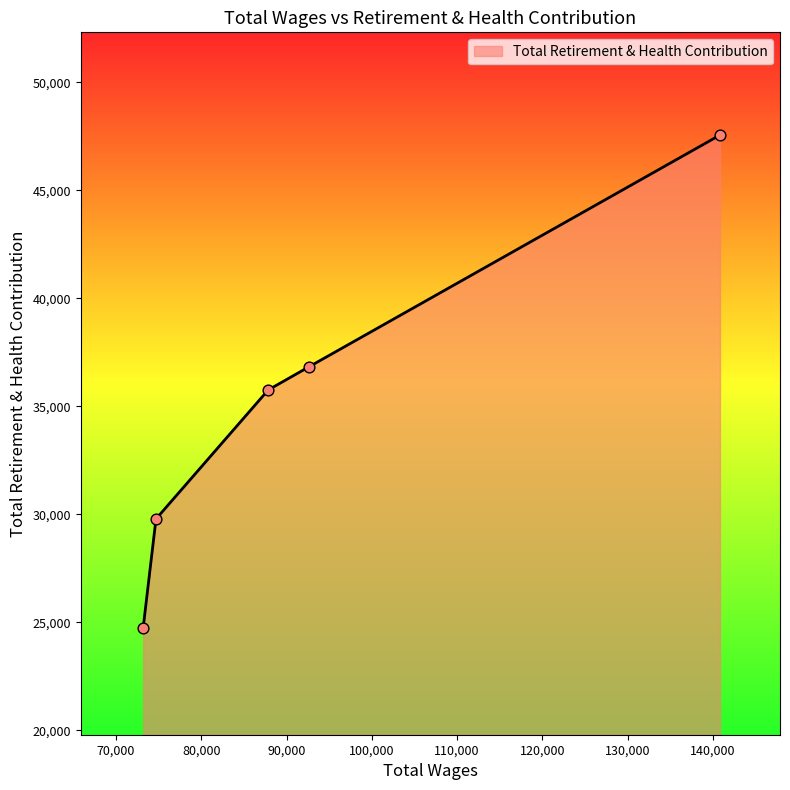

What is the minimum value shown in the chart?

24748